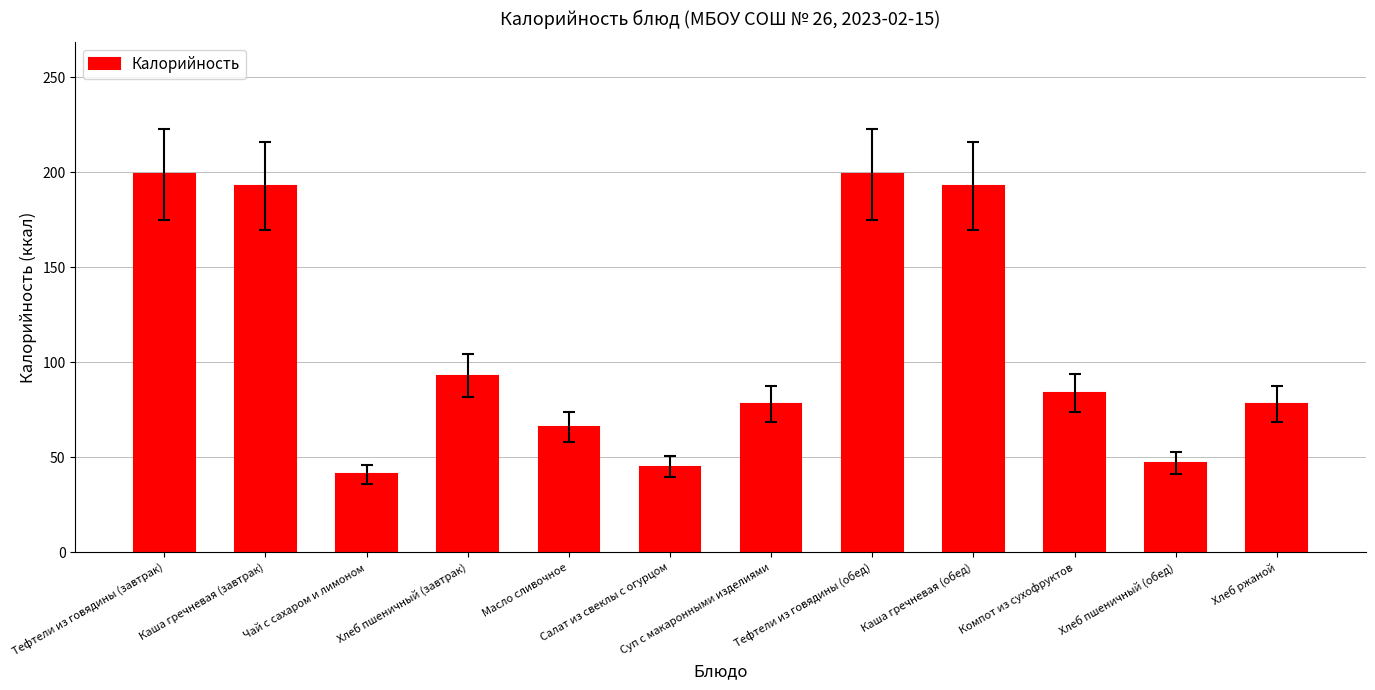

Approximately how many times larger is the value at Каша гречневая (обед) compared to Хлеб пшеничный (завтрак)?

2.1